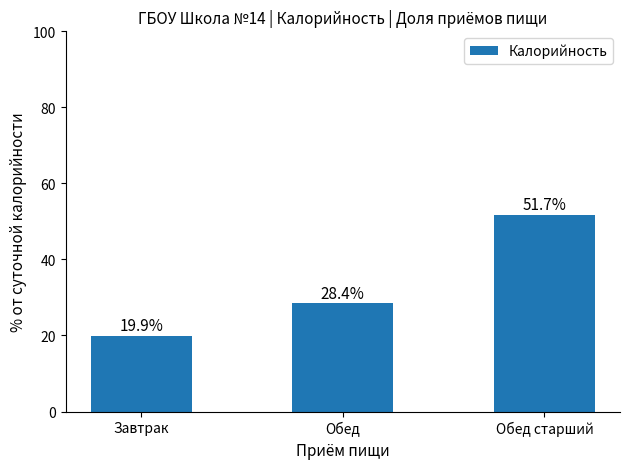

How many data points are above 28?

2